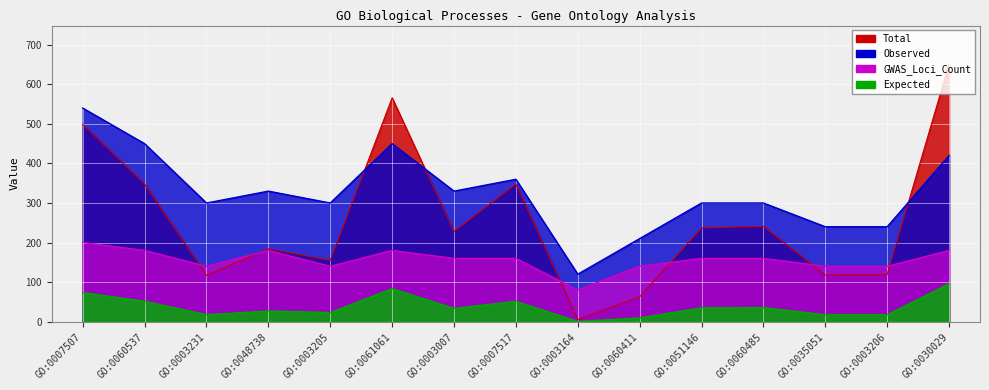

What is the greatest value displayed?

651.0